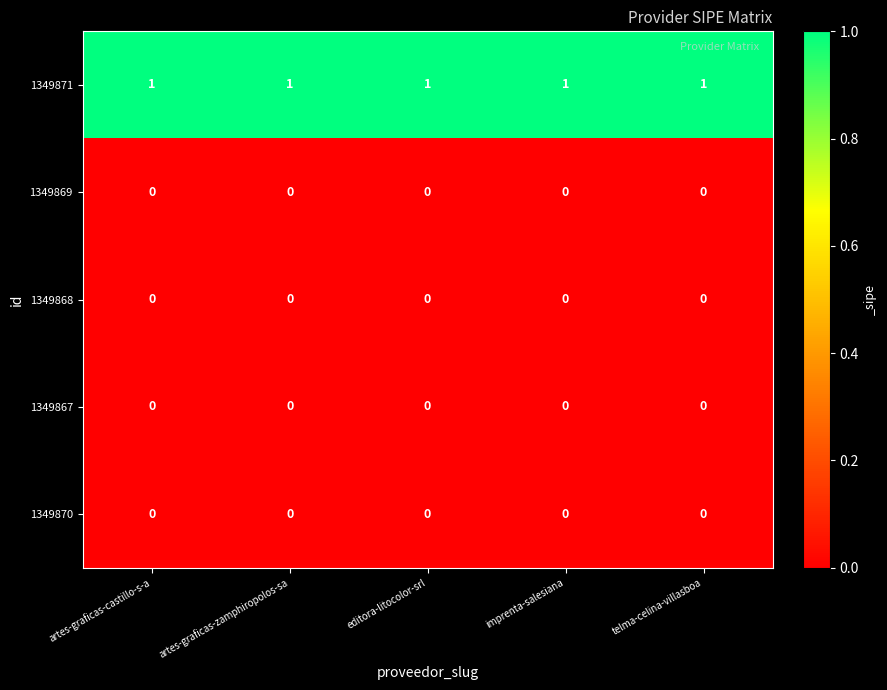

The value of 1349871 at telma-celina-villasboa is 1. True or false?

True